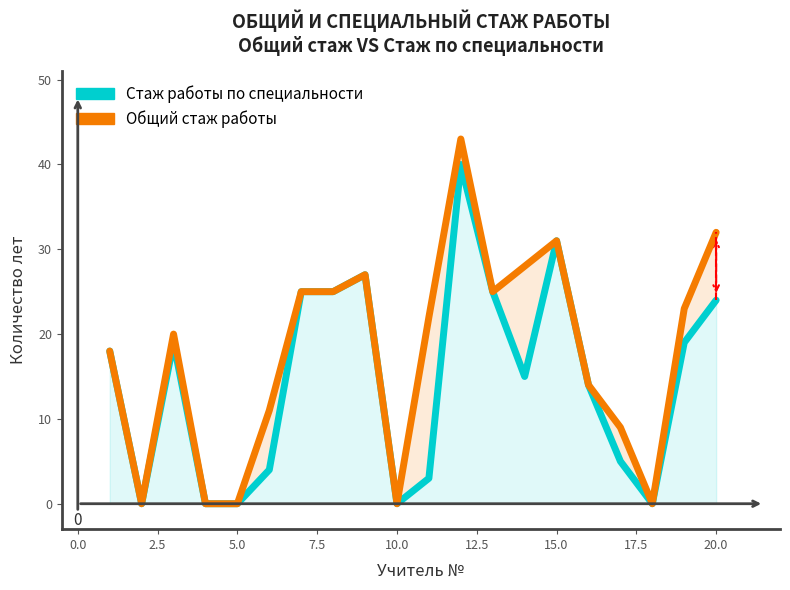

Rank the series by their average value, from lowest to highest.

Стаж работы по специальности, Общий стаж работы